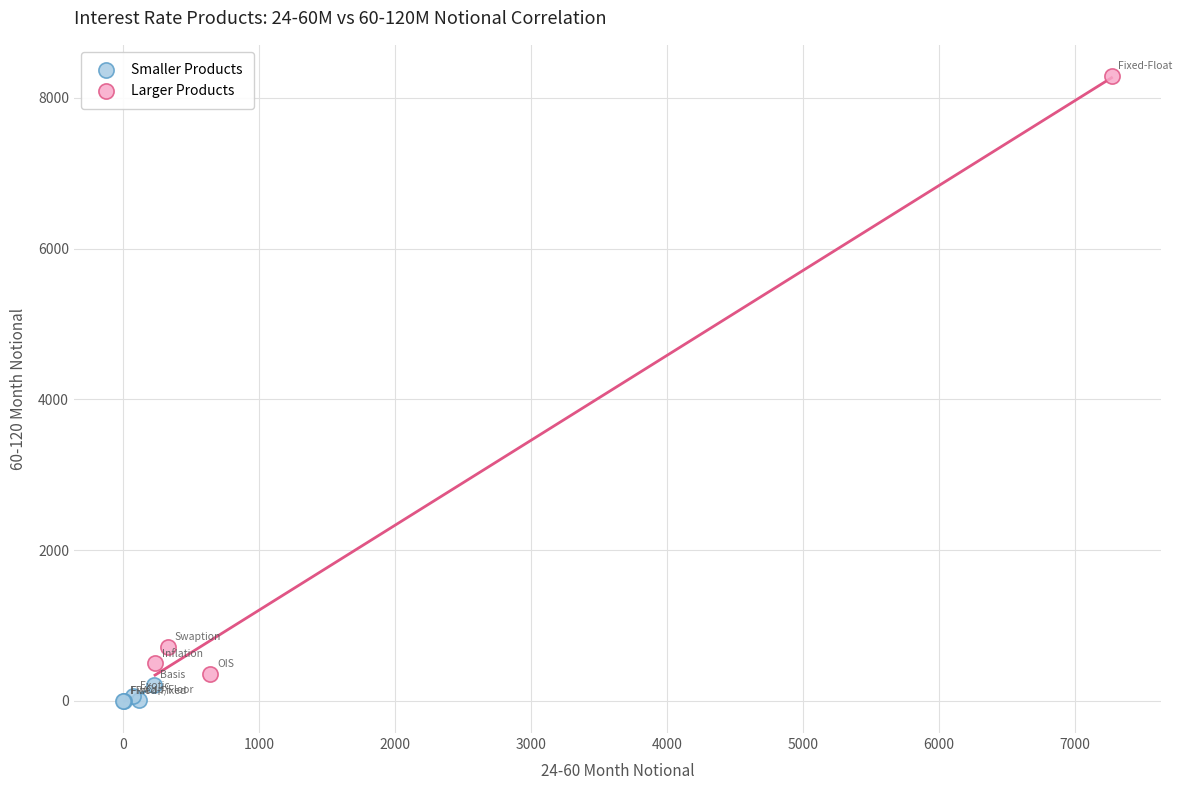

Which series has the largest Y range (max minus min)?

Larger Products